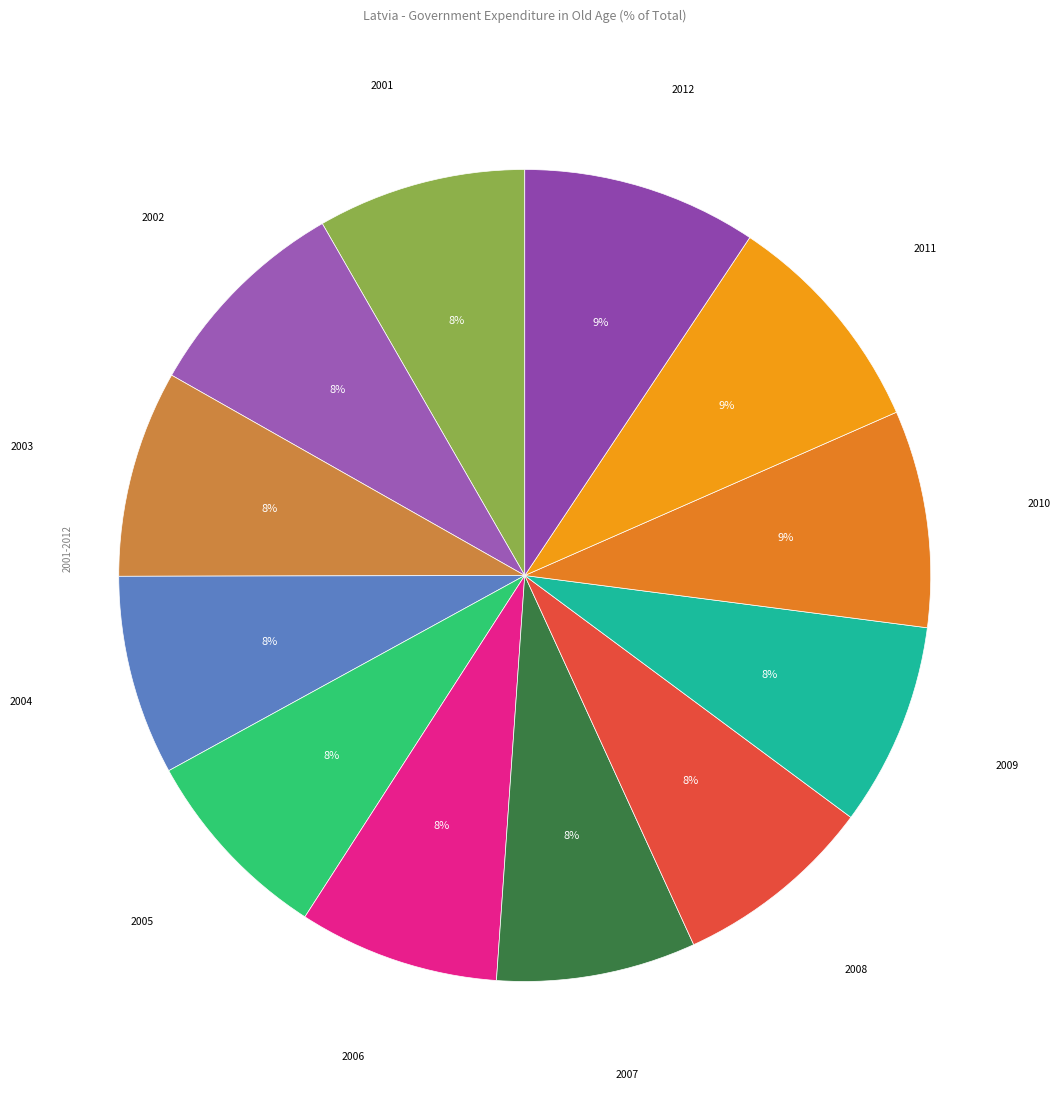

How many segments does this pie chart have?

12